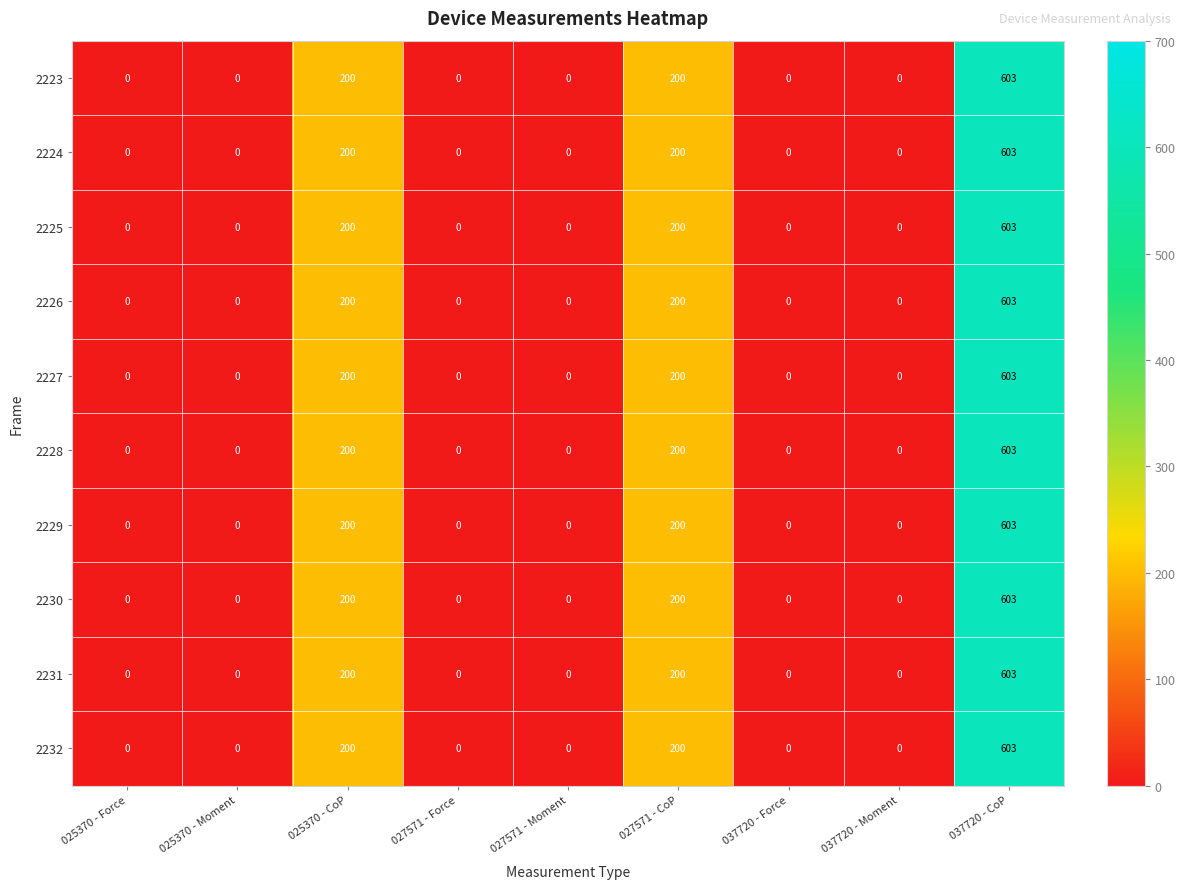

At which label does 2227 reach its peak?

037720 - CoP